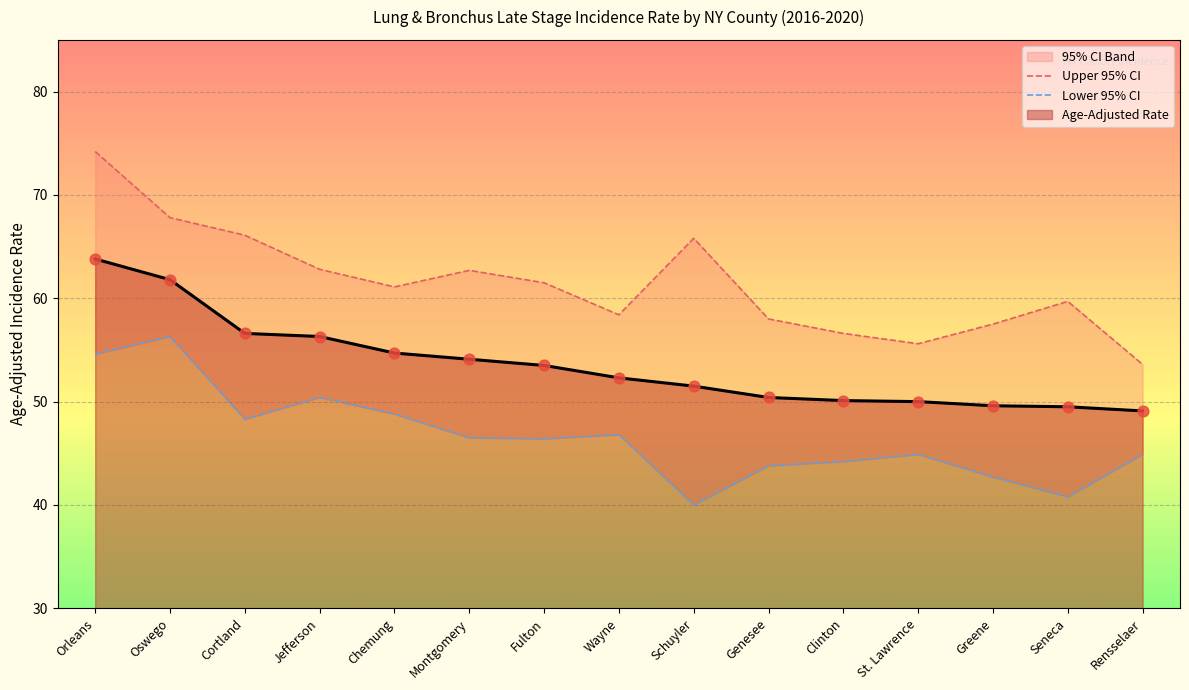

Which series has the largest total across all categories?

Upper 95% CI